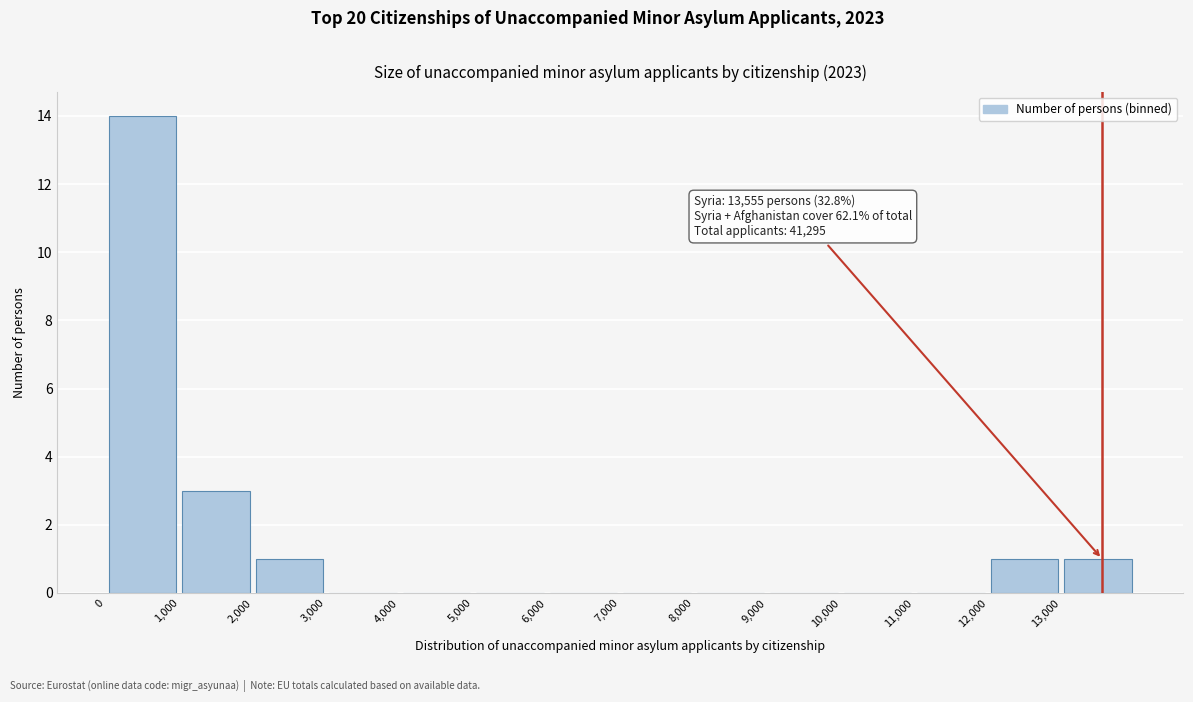

Over which range of the x-axis is the bar tallest?

0 to 1000